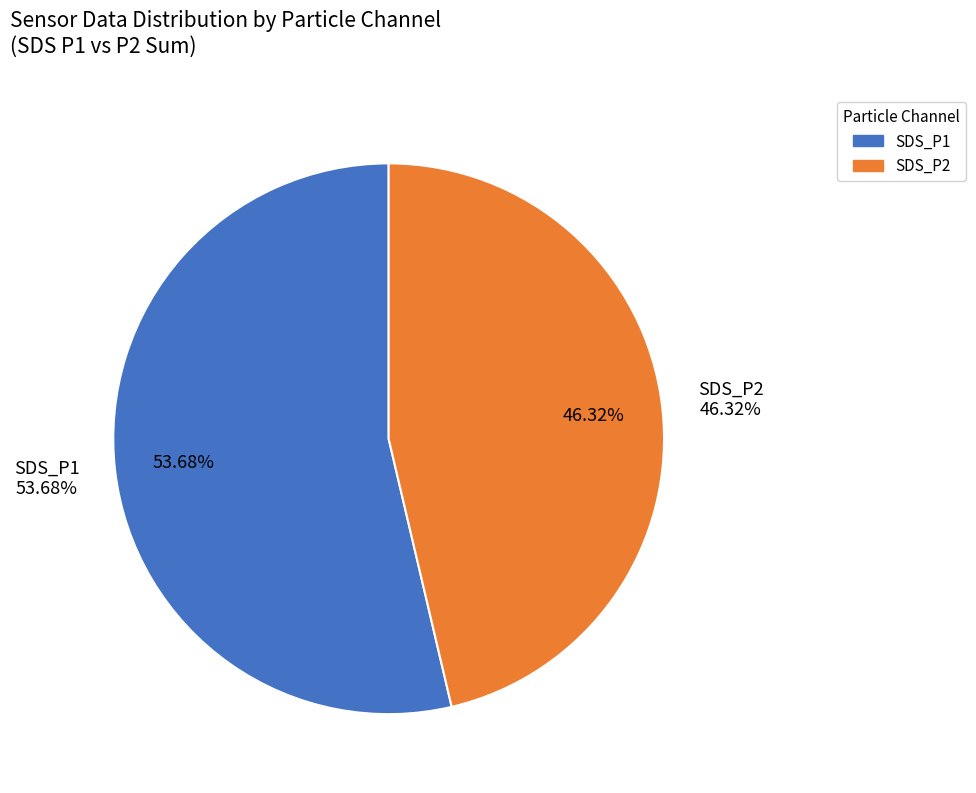

Rank the series at SDS_P1 from lowest to highest value.

SDS_P2, SDS_P1